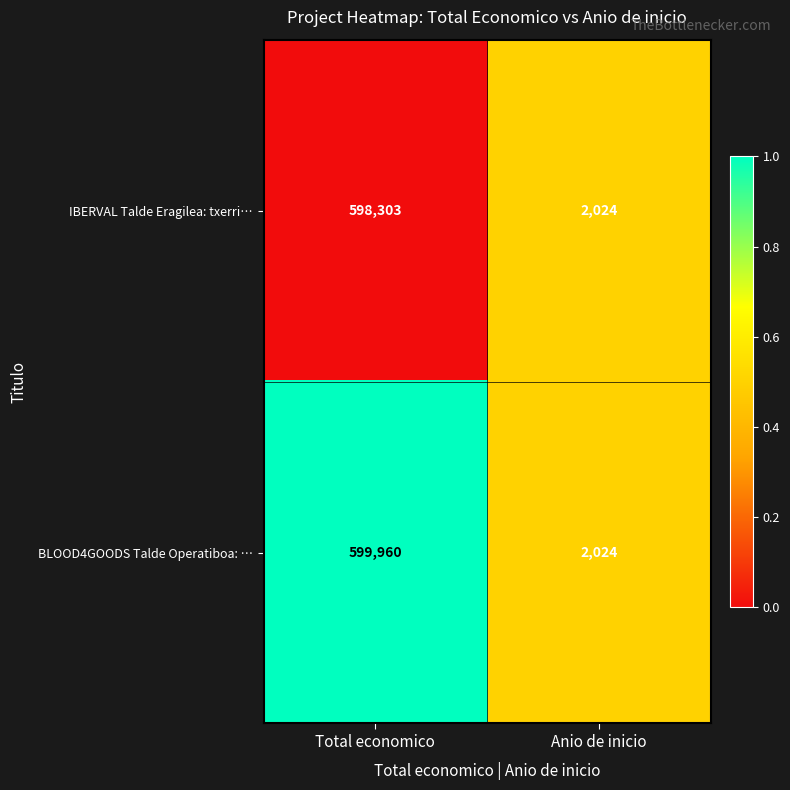

Which series has the largest total across all categories?

BLOOD4GOODS Talde Operatiboa: …